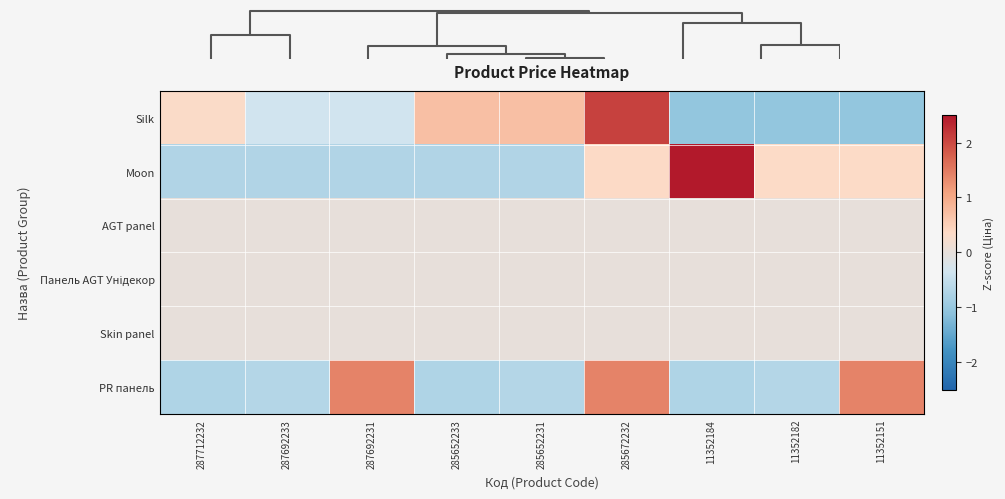

What is the difference between the highest and lowest values at 287712232?

1.1